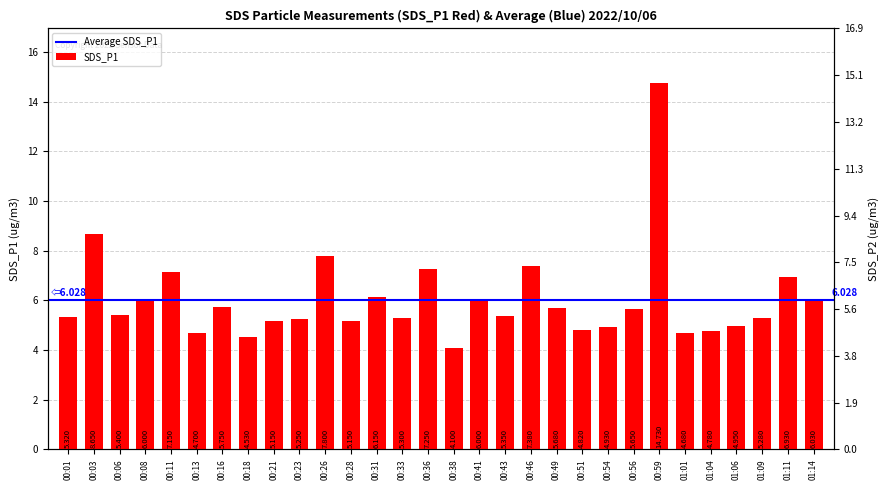

Reading left to right, list all the values displayed in this chart.

5.3	8.7	5.4	6.0	7.2	4.7	5.8	4.5	5.2	5.2	7.8	5.2	6.2	5.3	7.2	4.1	6.0	5.3	7.4	5.7	4.8	4.9	5.7	14.7	4.7	4.8	5.0	5.3	6.9	6.0